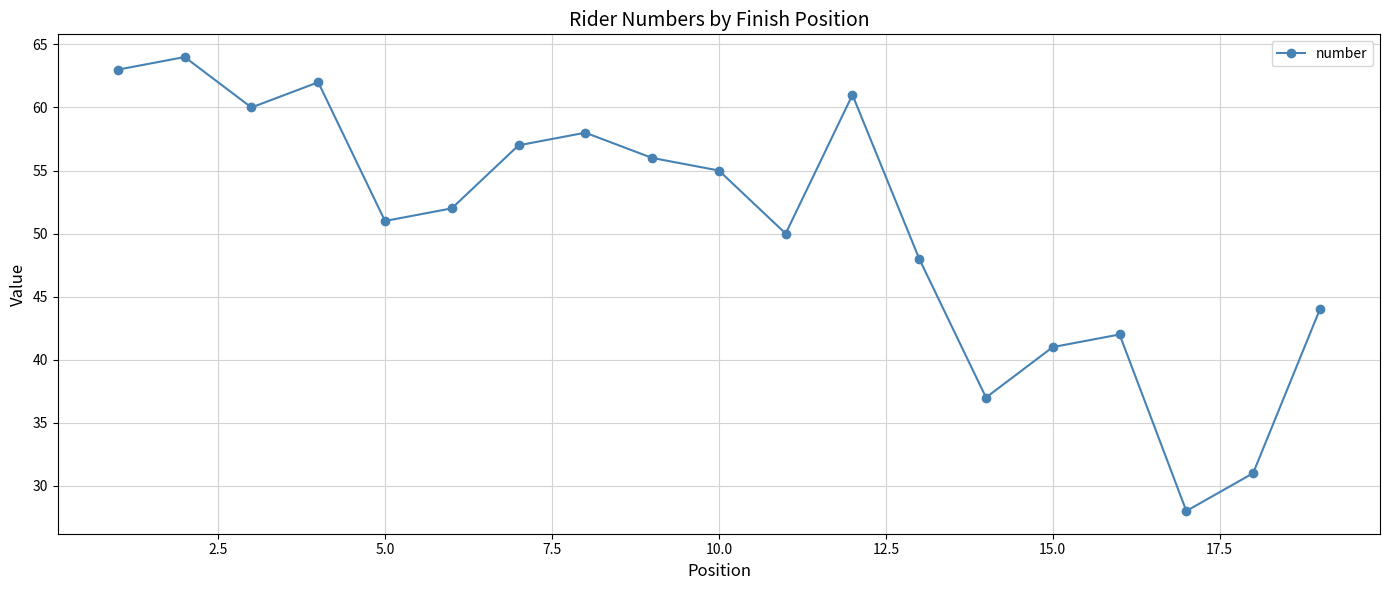

How many data points are less than 52?

9